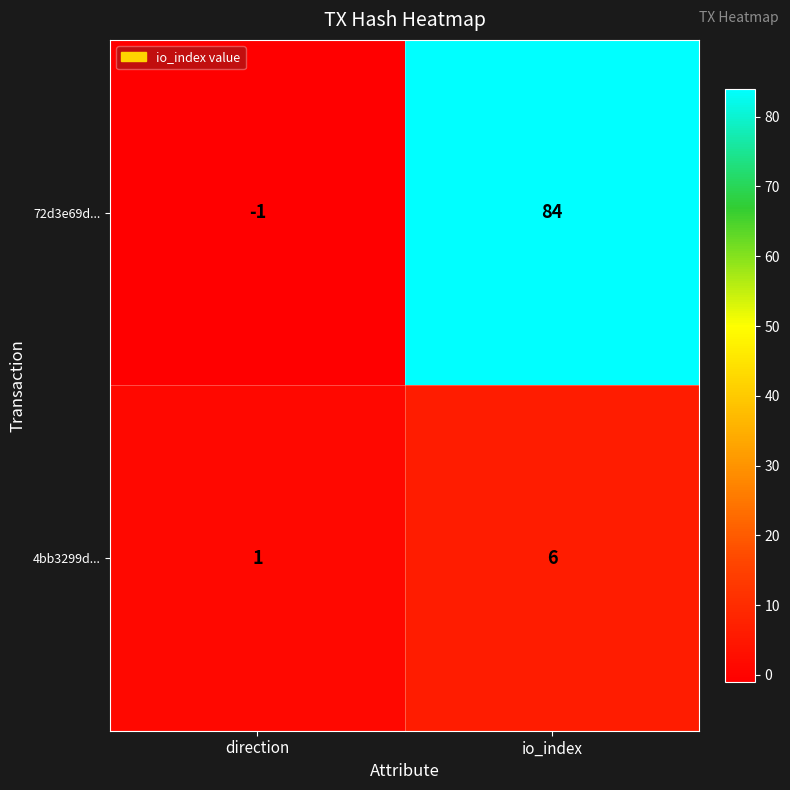

The 4bb3299d... series shows 1 at direction. True or false?

True